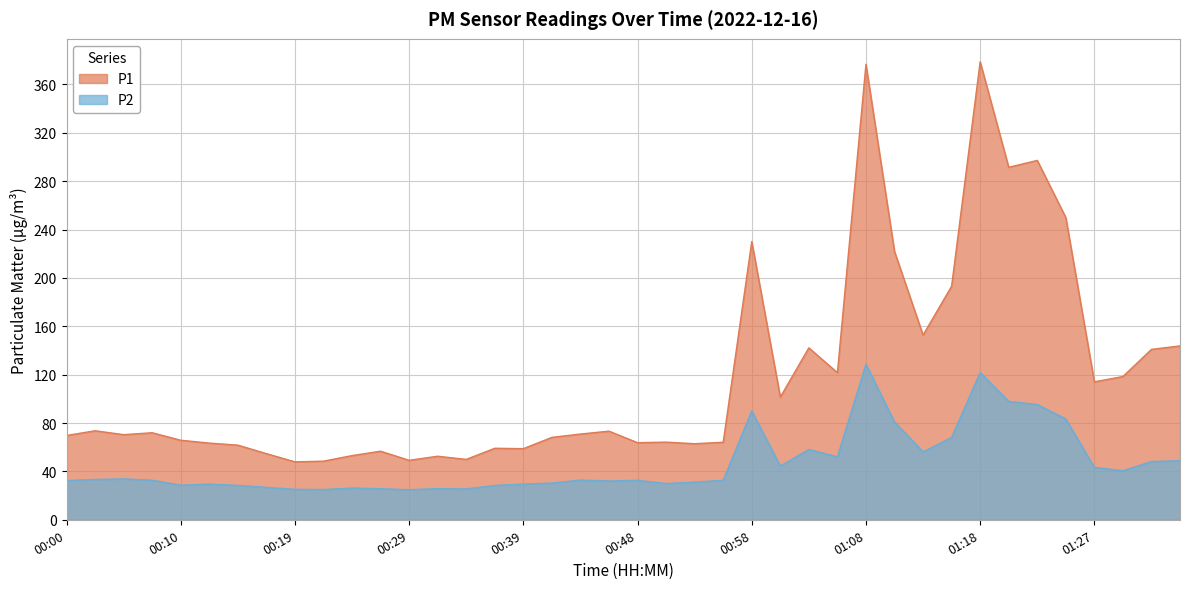

What are all the series names shown in the legend?

P1, P2